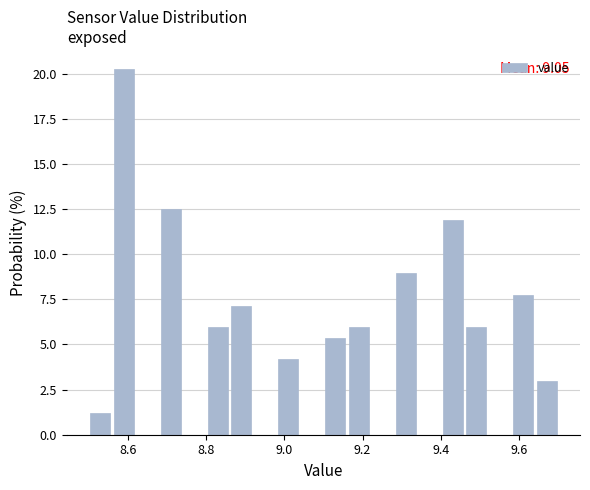

Around what value on the x-axis is the tallest bar? Give the approximate position of its centre, as read against the axis.

8.60